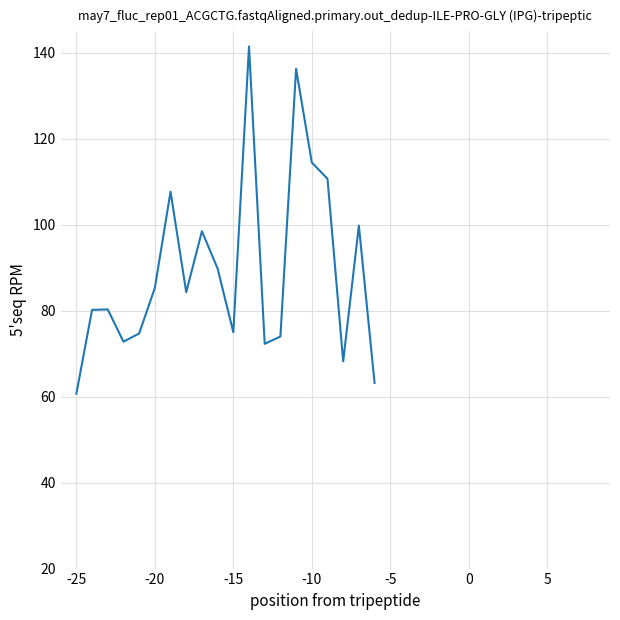

What is the maximum value shown in the chart?

141.5